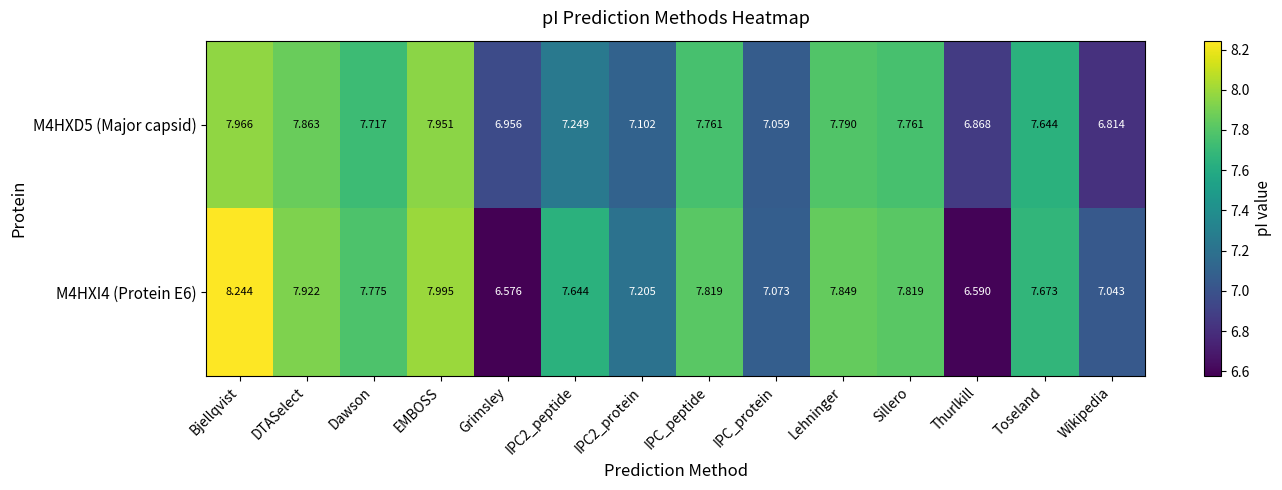

At which category is the sum across all series the highest?

Bjellqvist